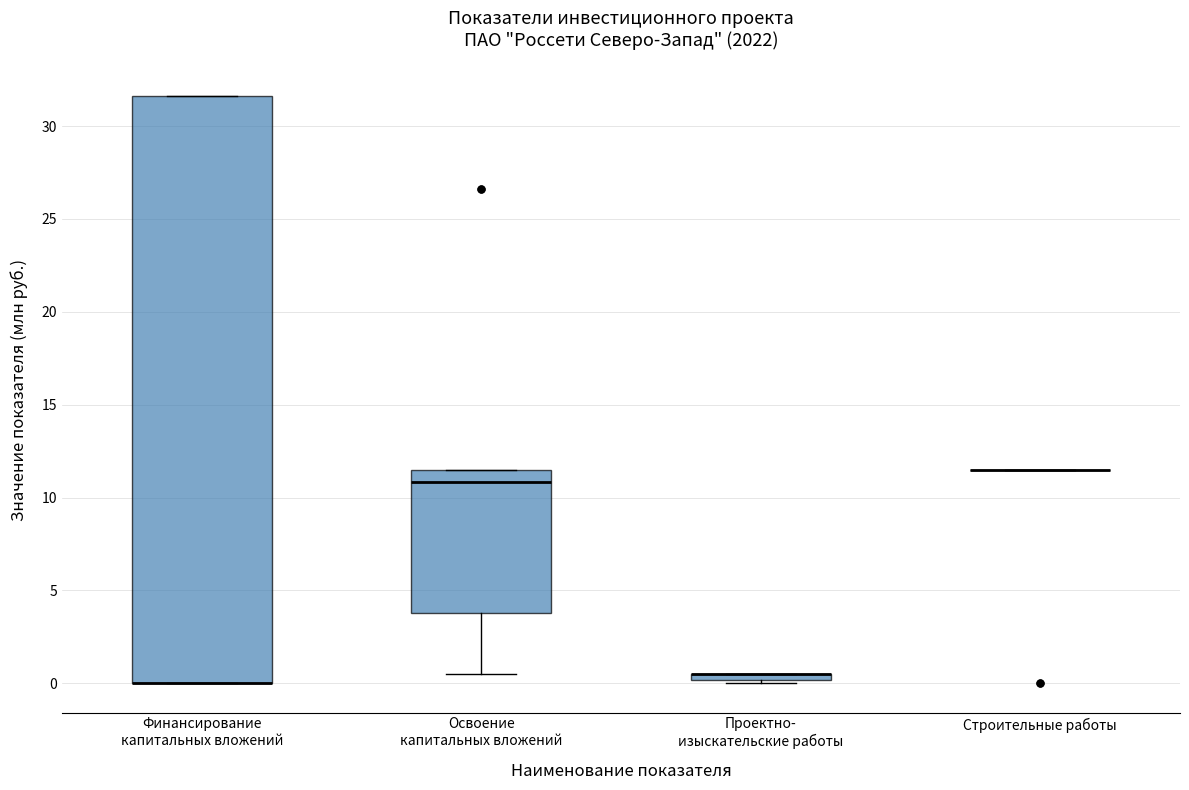

Where is the lower edge of the box for Финансирование капитальных вложений on the y-axis? The values are not printed on the chart, so give them approximately, as read against the axis.

0.0